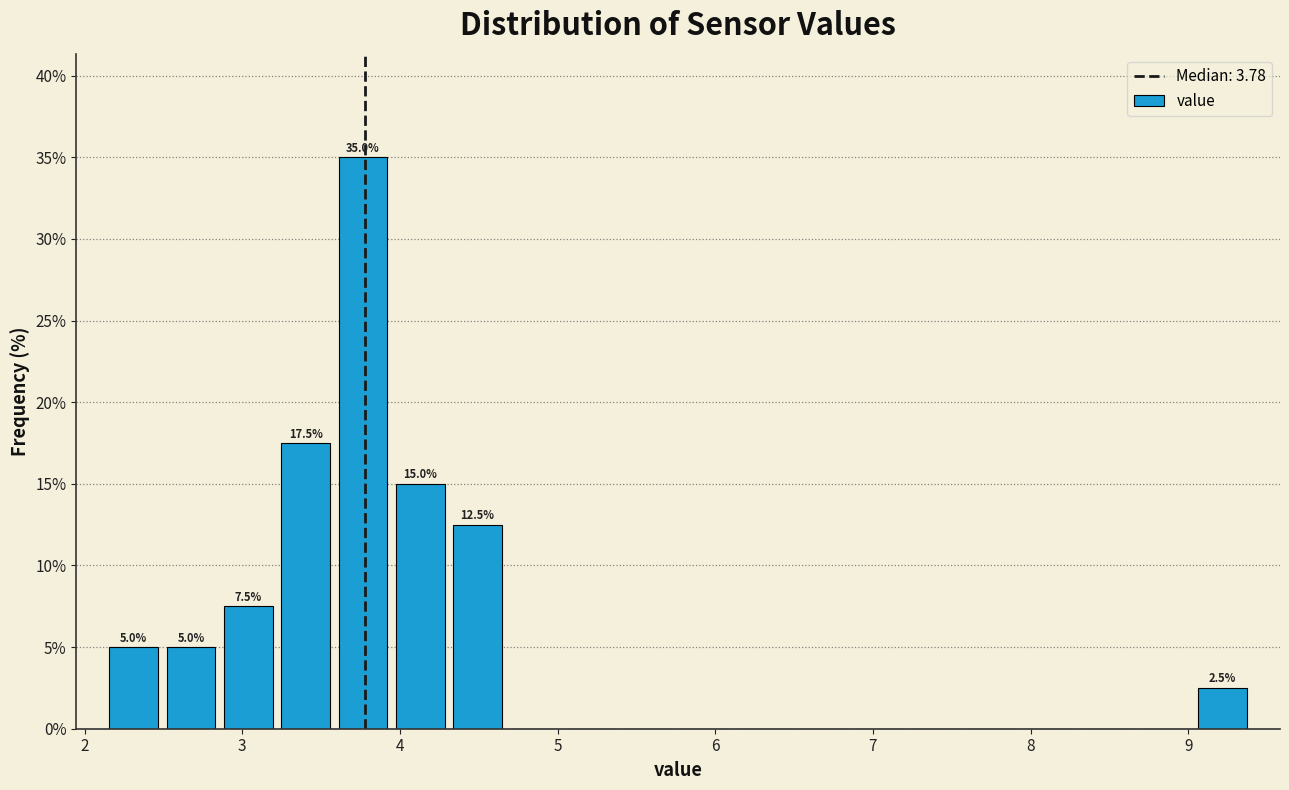

Read against the x-axis, roughly where is the centre of the tallest bar?

3.8